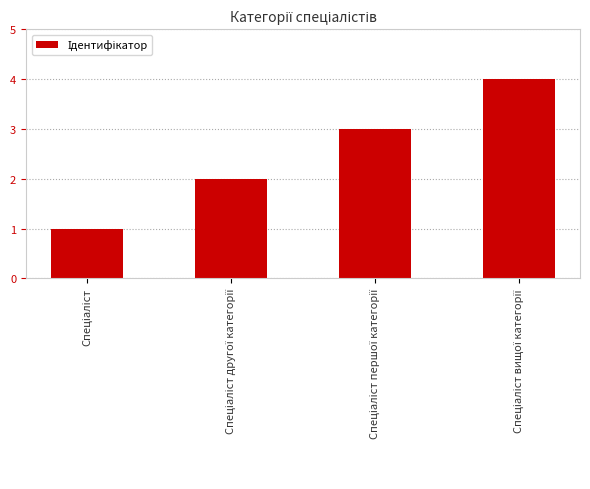

What is the sum of all values?

10